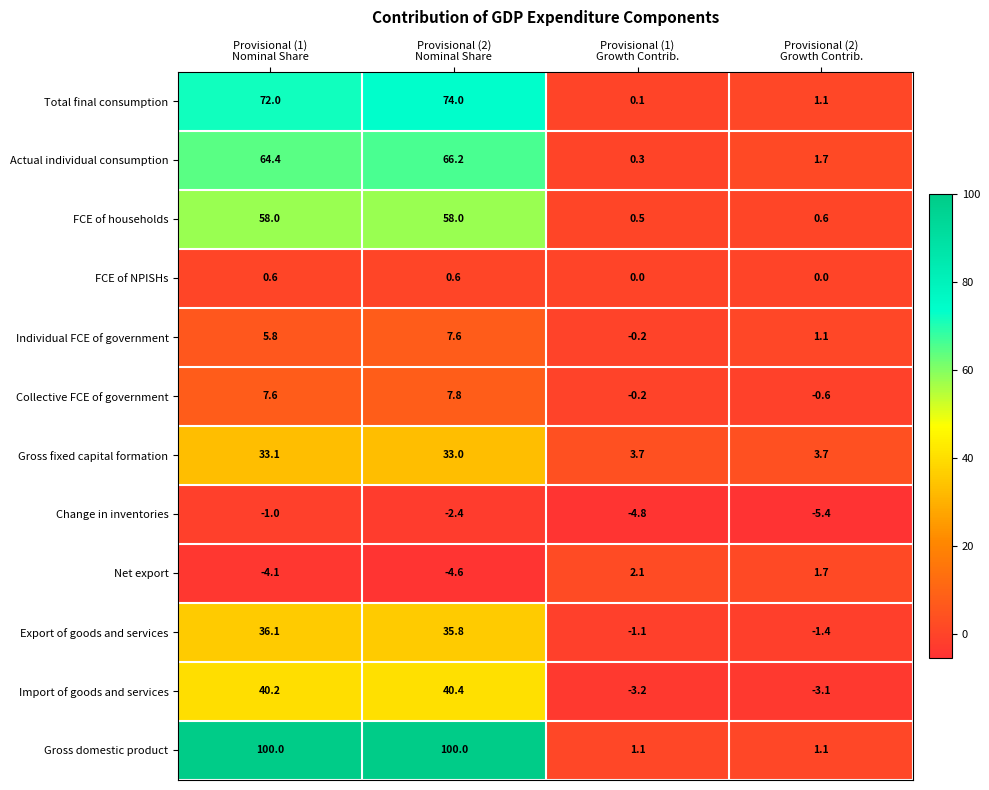

At how many categories does at least one series exceed 74?

2